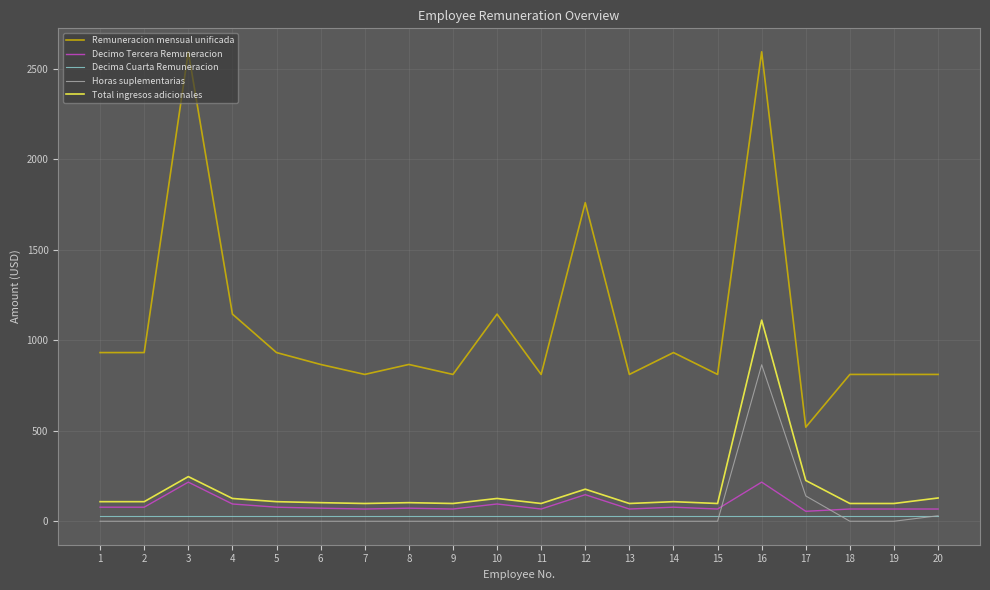

True or false: Horas suplementarias and Total ingresos adicionales intersect in this chart.

False